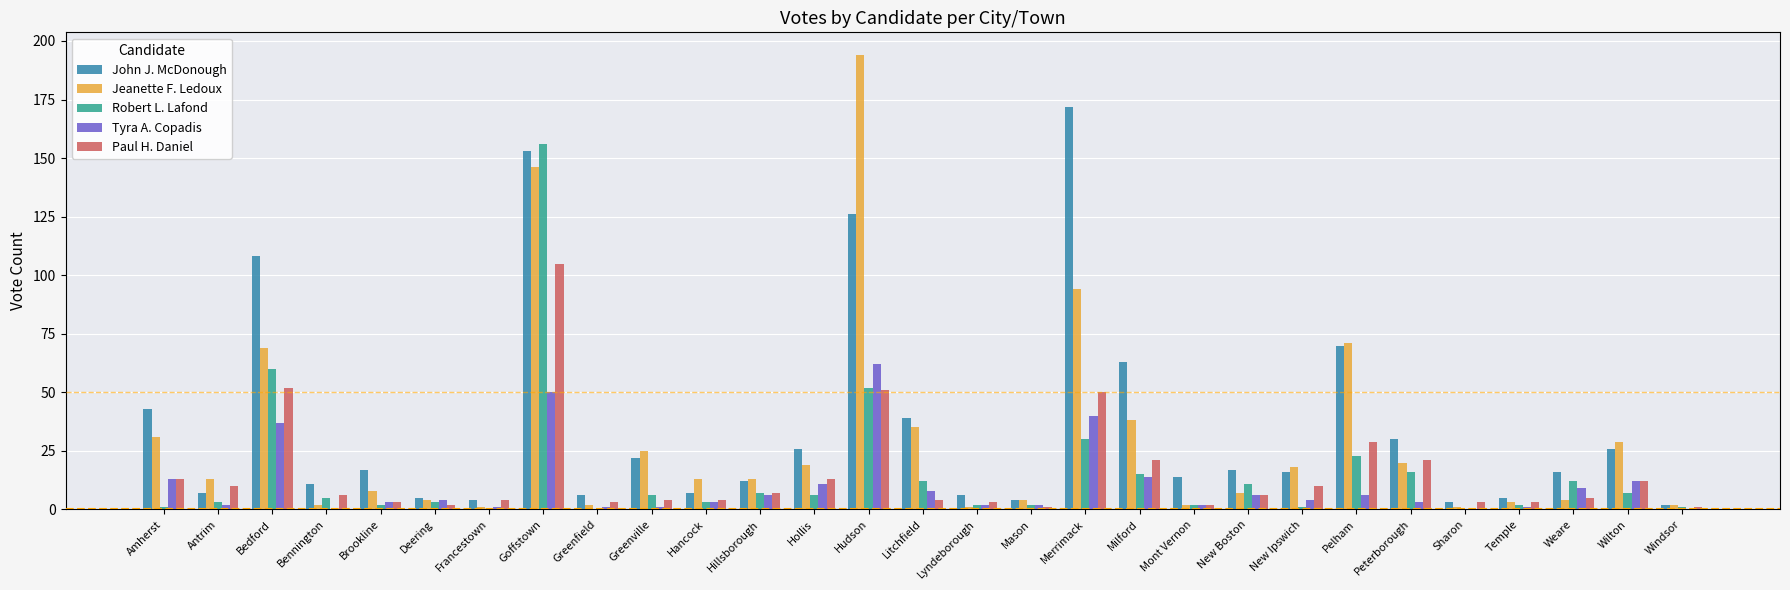

How many groups of bars are there?

29